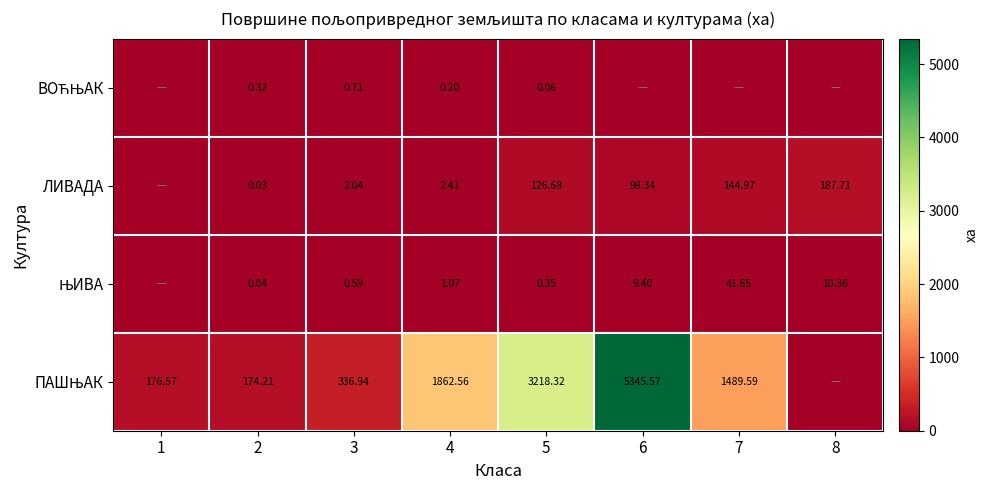

What is the difference between the ЛИВАДА values at 6 and 8?

89.4